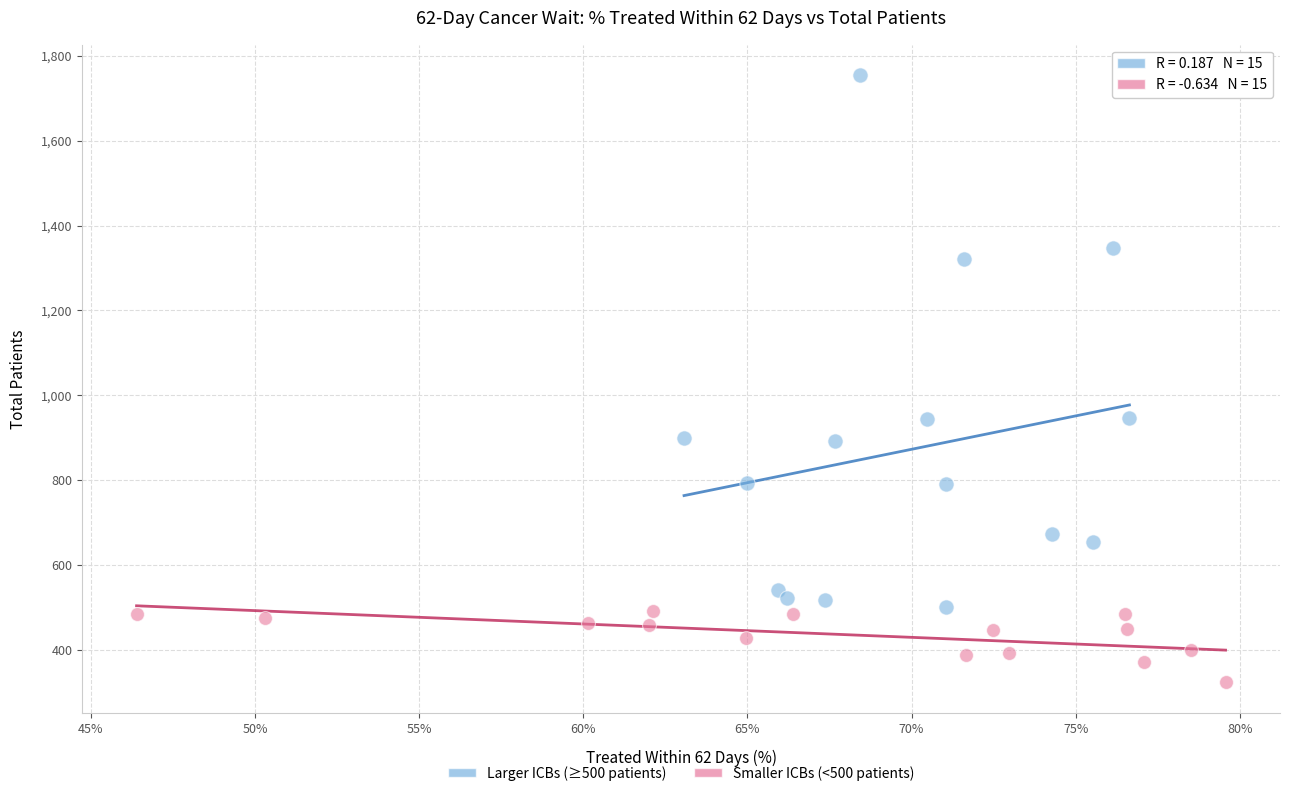

Which series has the largest Y range (max minus min)?

Larger ICBs (≥500 patients)